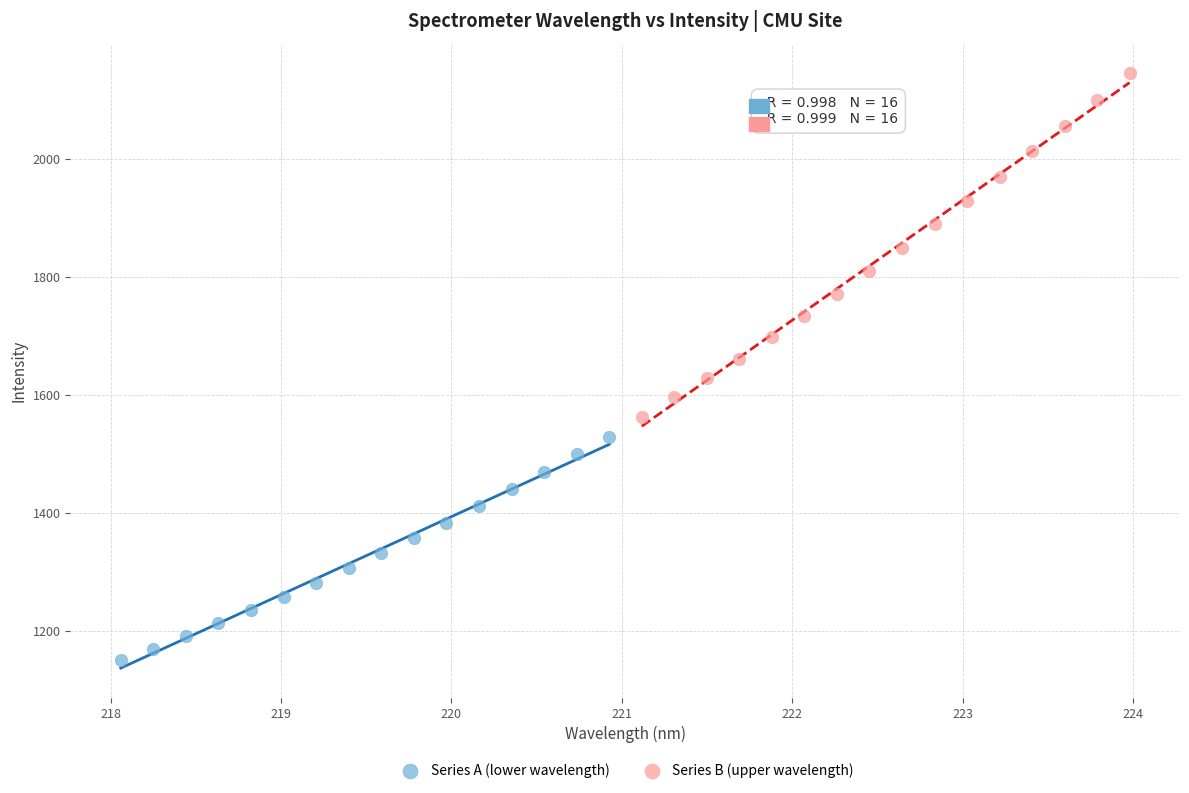

Which series contains the lowest Y value?

Series A (lower wavelength)